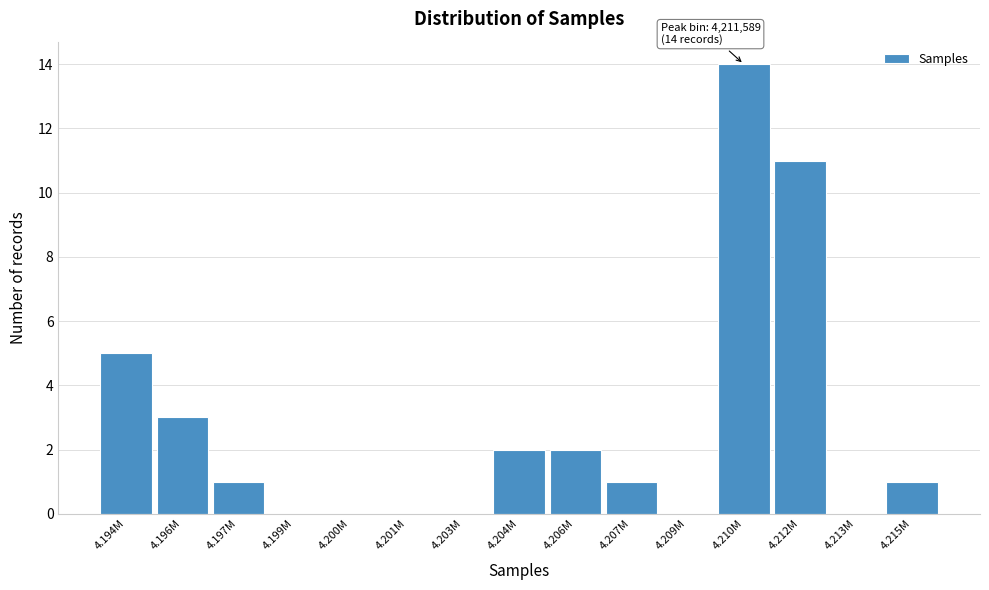

Reading right to left, transcribe all the data shown in this chart.

4.215M=1	4.213M=0	4.212M=11	4.210M=14	4.209M=0	4.207M=1	4.206M=2	4.204M=2	4.203M=0	4.201M=0	4.200M=0	4.199M=0	4.197M=1	4.196M=3	4.194M=5